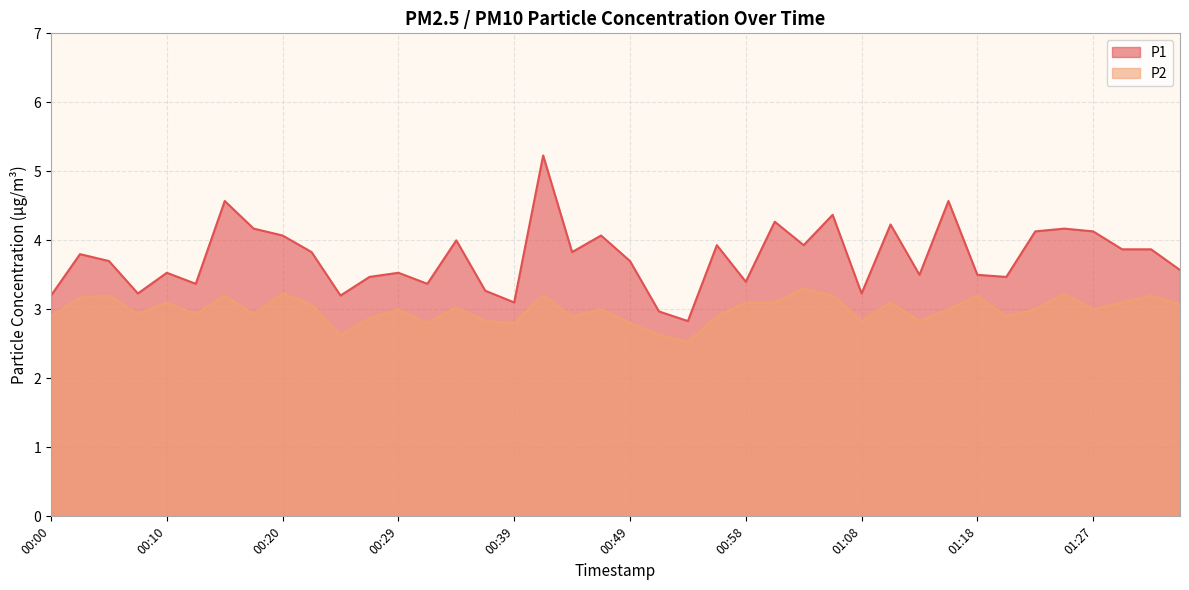

List the series in order of their peak value, highest first.

P1, P2